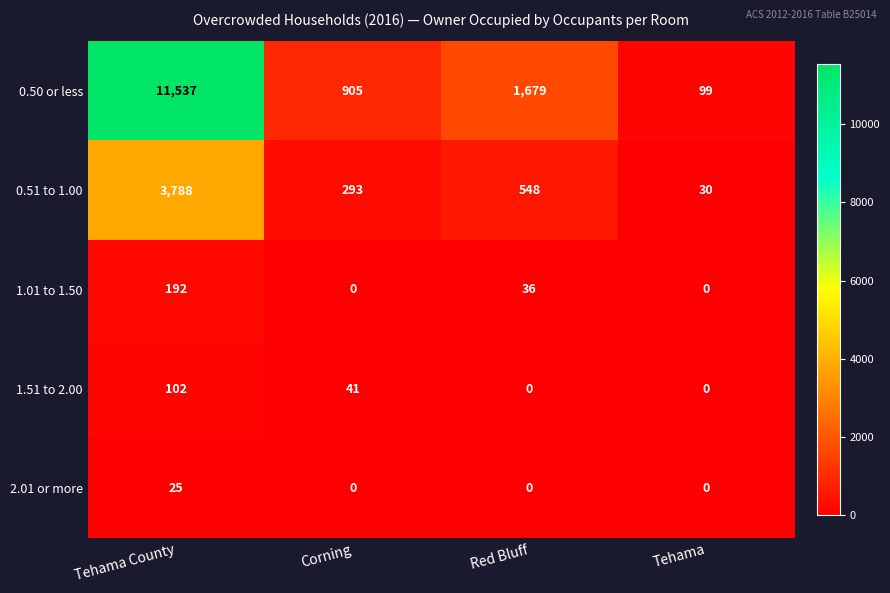

List the series in order of their peak value, lowest first.

2.01 or more, 1.51 to 2.00, 1.01 to 1.50, 0.51 to 1.00, 0.50 or less